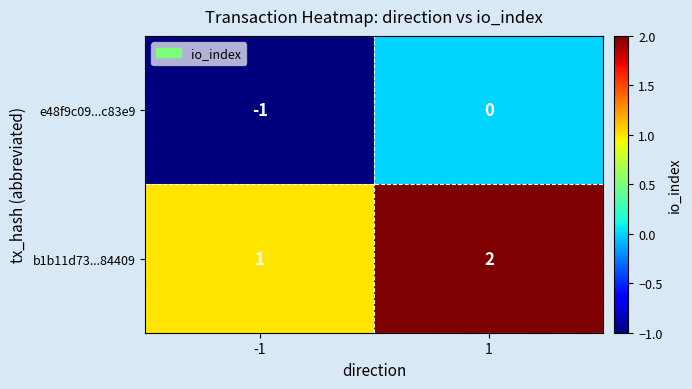

What is the sum of the b1b11d73...84409 values at -1 and 1?

3